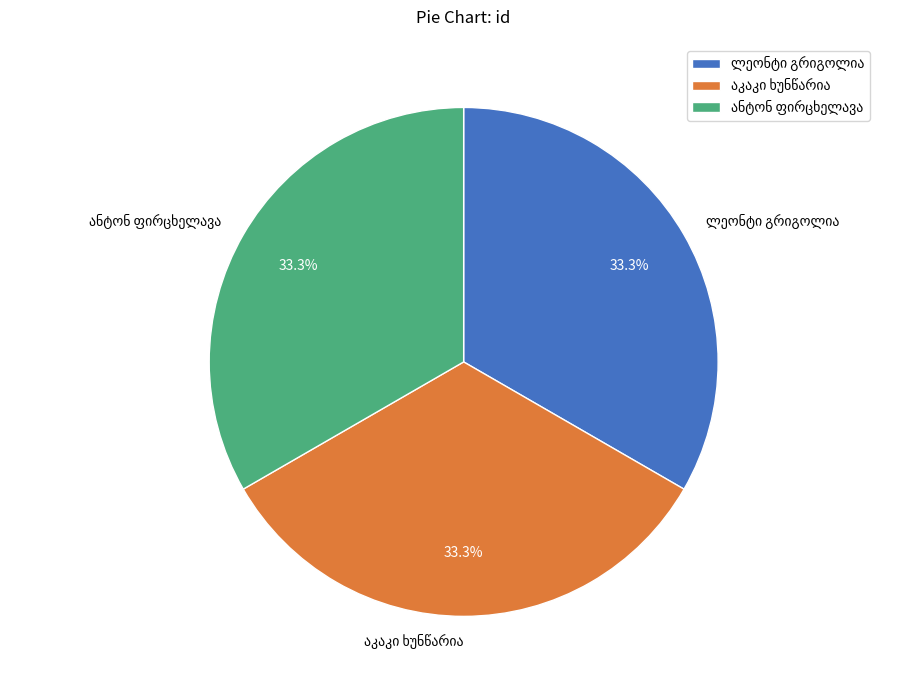

Is there any slice that represents more than half of the pie?

No